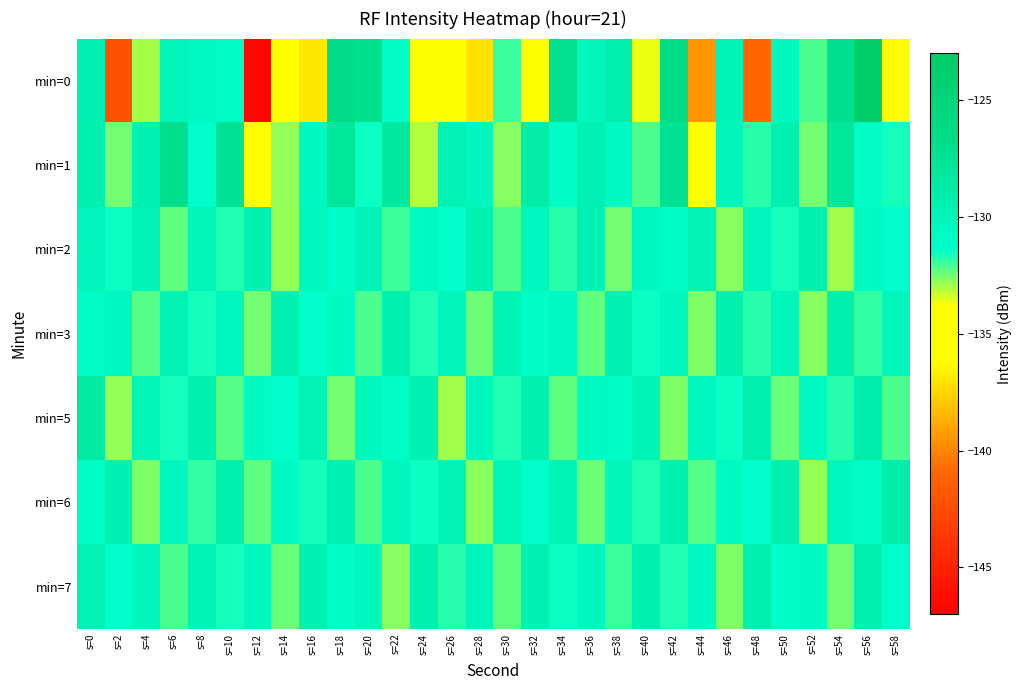

Which series has the largest range (max minus min)?

min=0